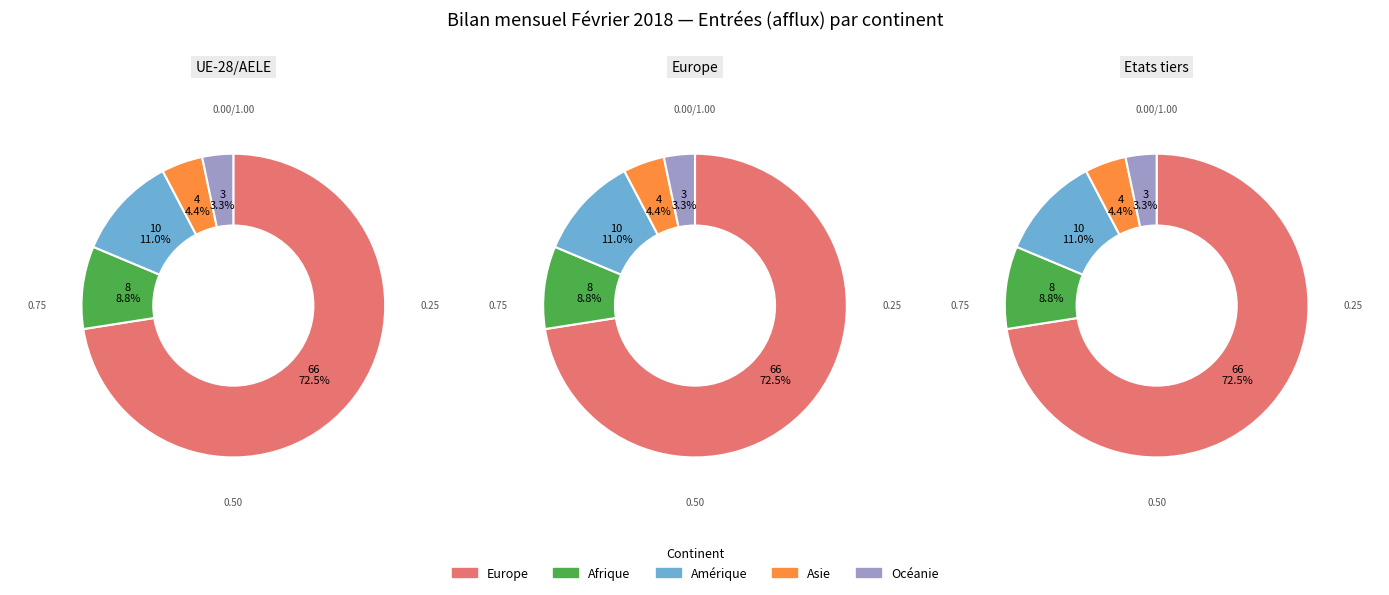

Which category has the smallest portion of the pie?

Océanie